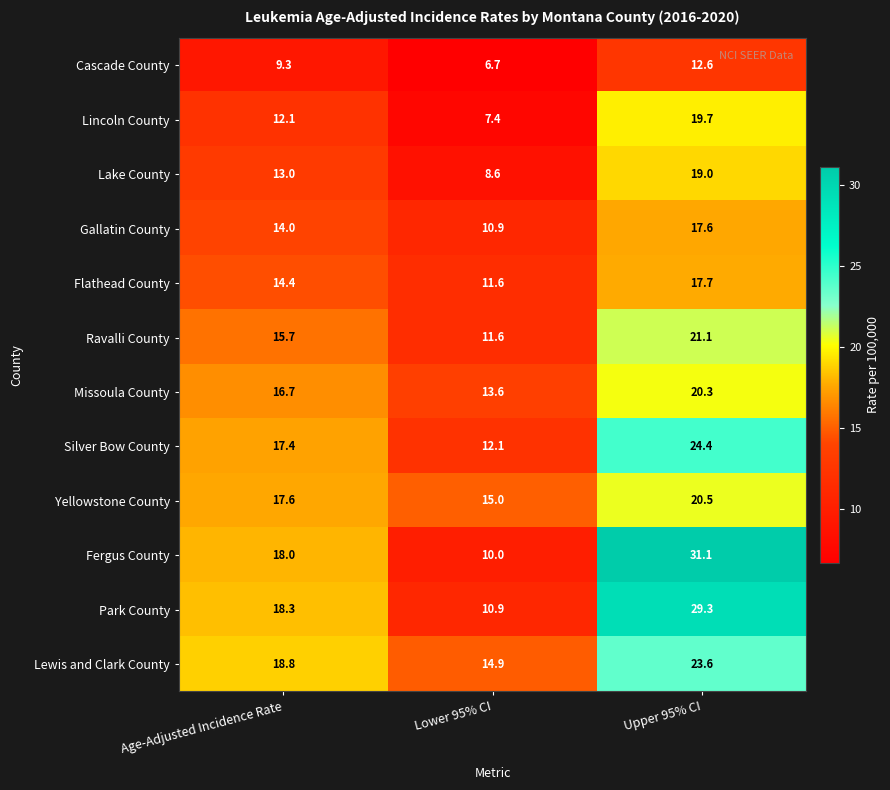

Is it true that Fergus County equals 18.0 at Age-Adjusted Incidence Rate?

True